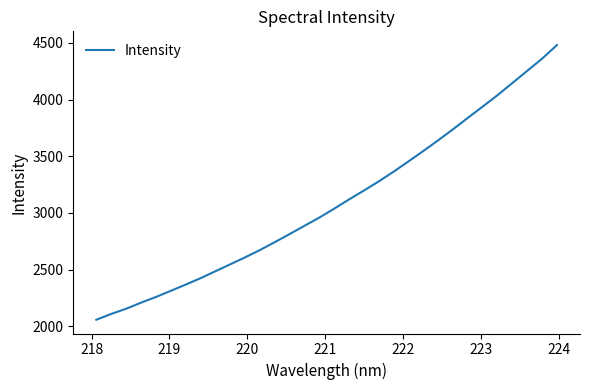

What is the smallest value displayed?

2058.3